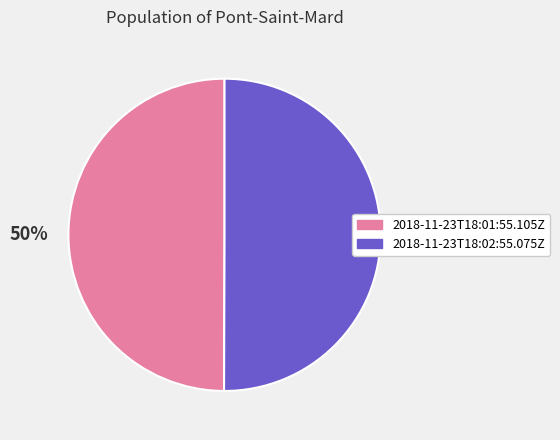

What percentage is the 2018-11-23T18:02:55.075Z slice, to the nearest percent?

50%